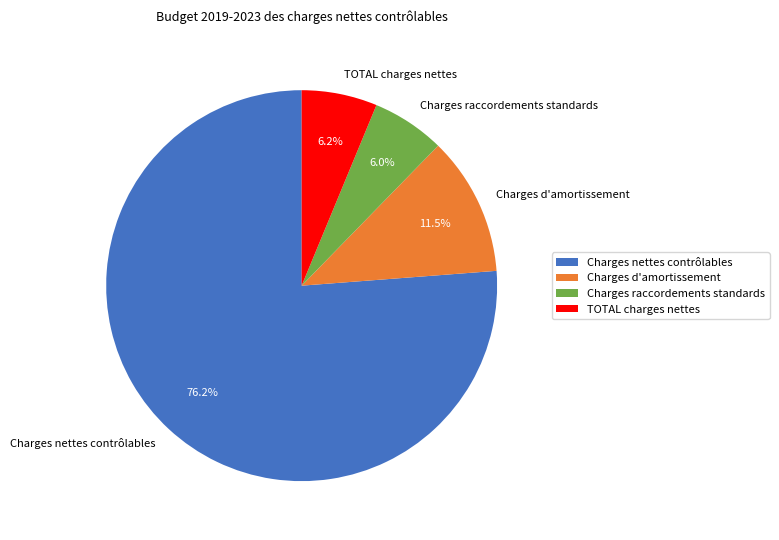

How many slices are in this pie chart?

4